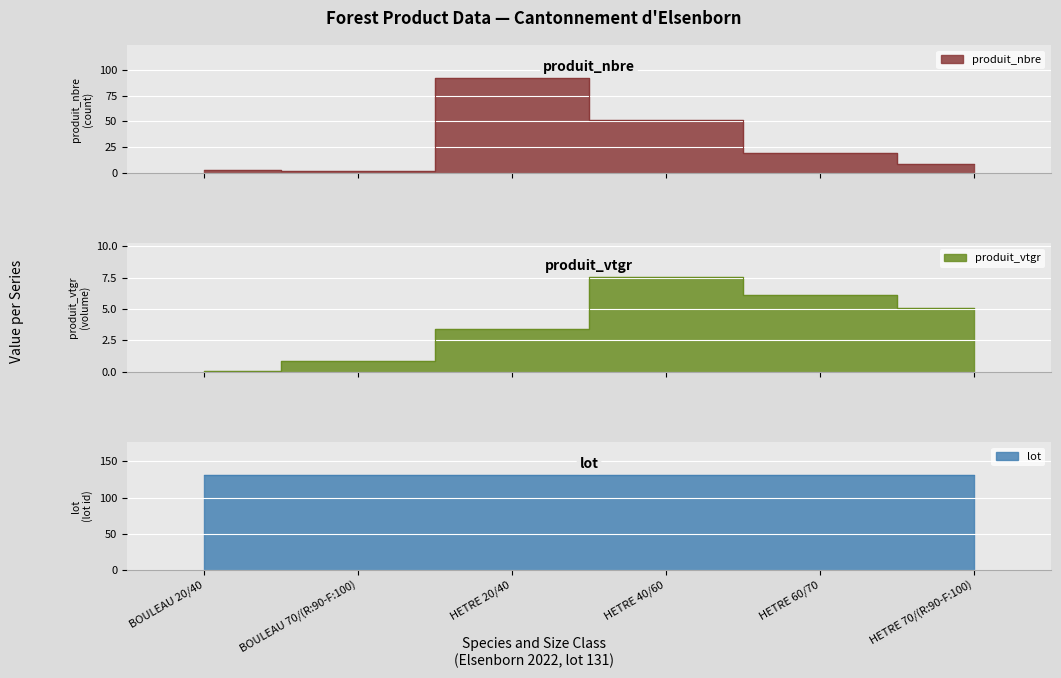

Which series has the largest total across all categories?

produit_nbre